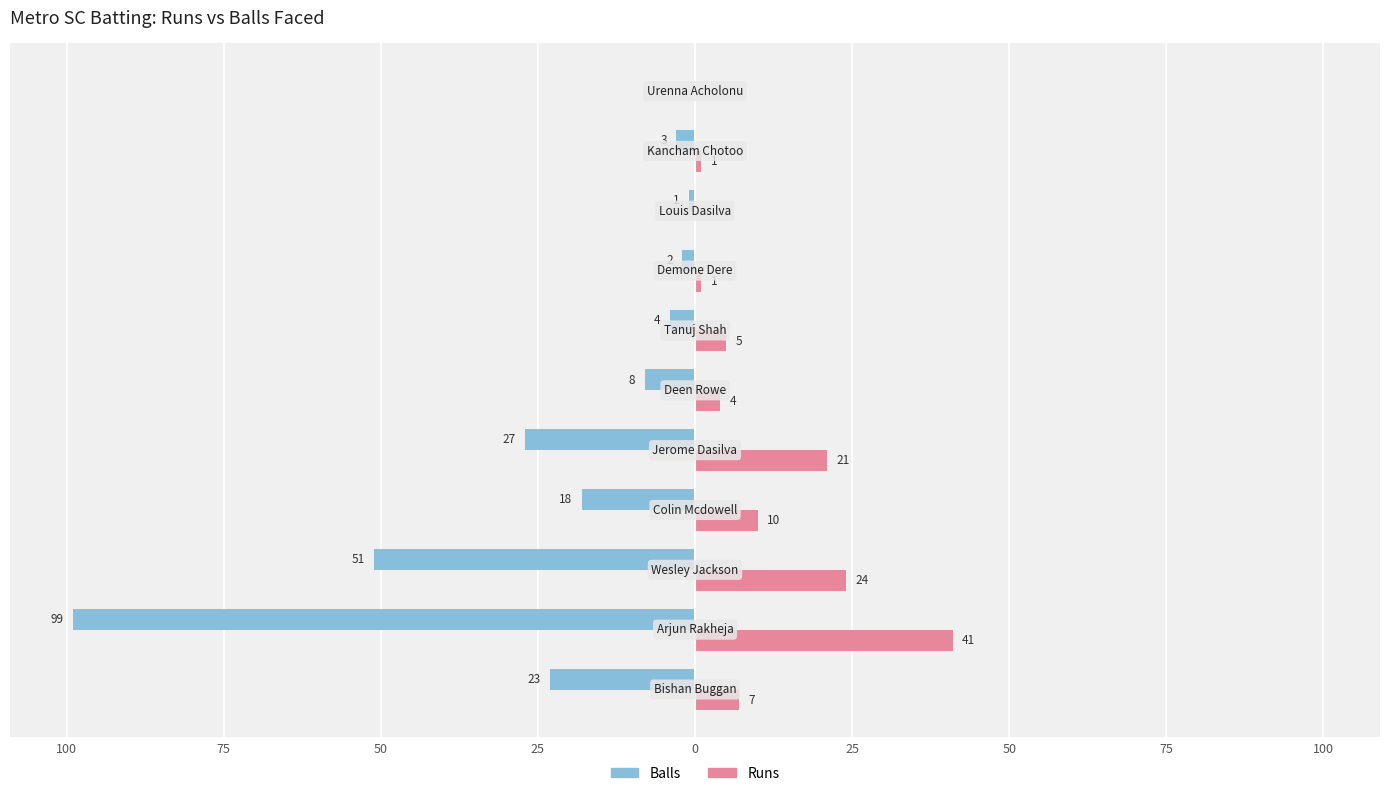

What are all the series names shown in the legend?

Balls, Runs